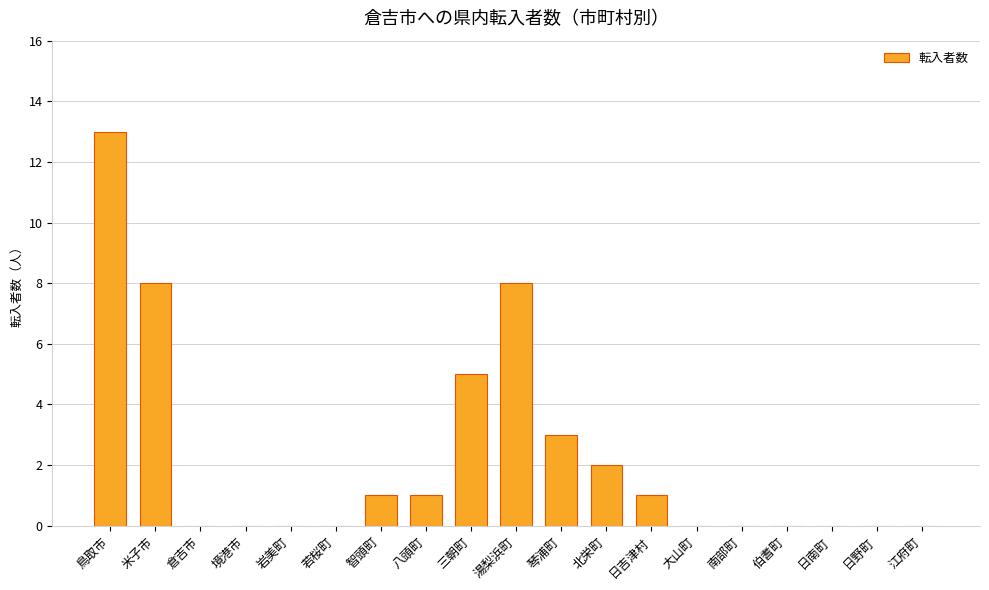

Reading left to right, what are all the values shown in this chart?

鳥取市=13	米子市=8	倉吉市=0	境港市=0	岩美町=0	若桜町=0	智頭町=1	八頭町=1	三朝町=5	湯梨浜町=8	琴浦町=3	北栄町=2	日吉津村=1	大山町=0	南部町=0	伯耆町=0	日南町=0	日野町=0	江府町=0